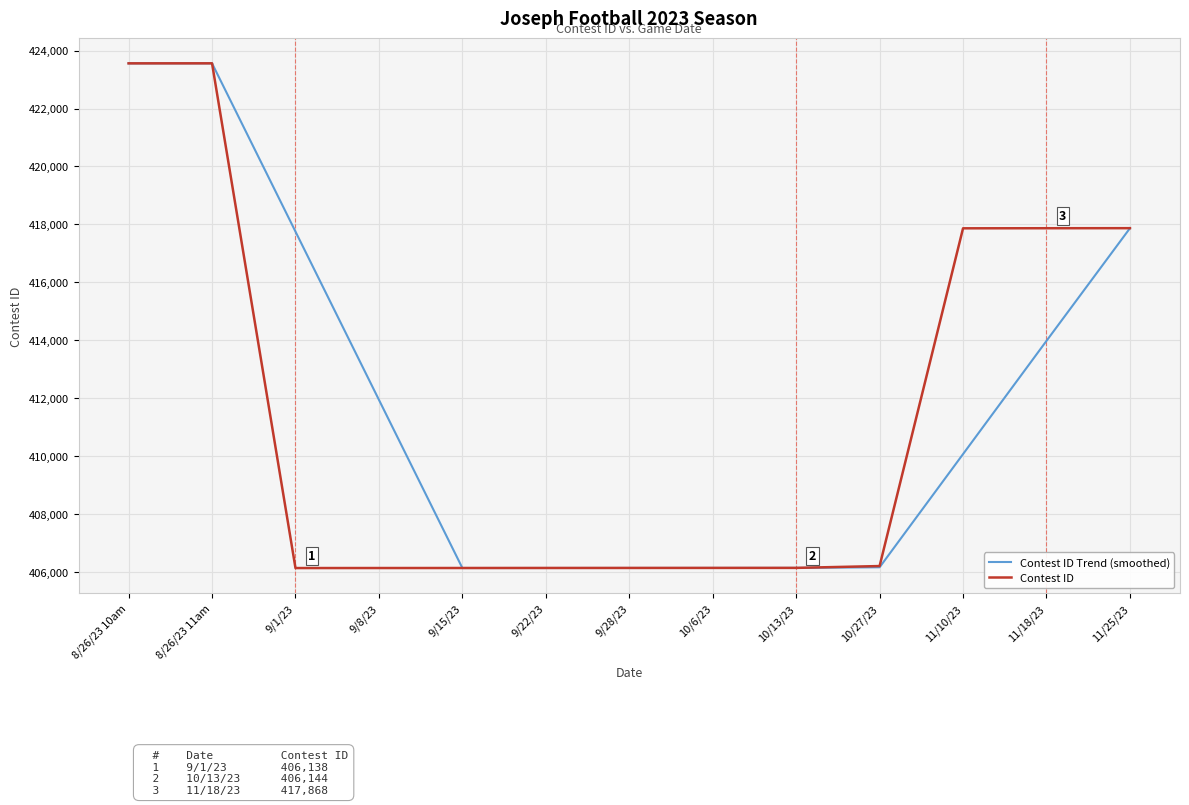

At 11/10/23, list the series in order from smallest to largest.

Contest ID Trend (smoothed), Contest ID